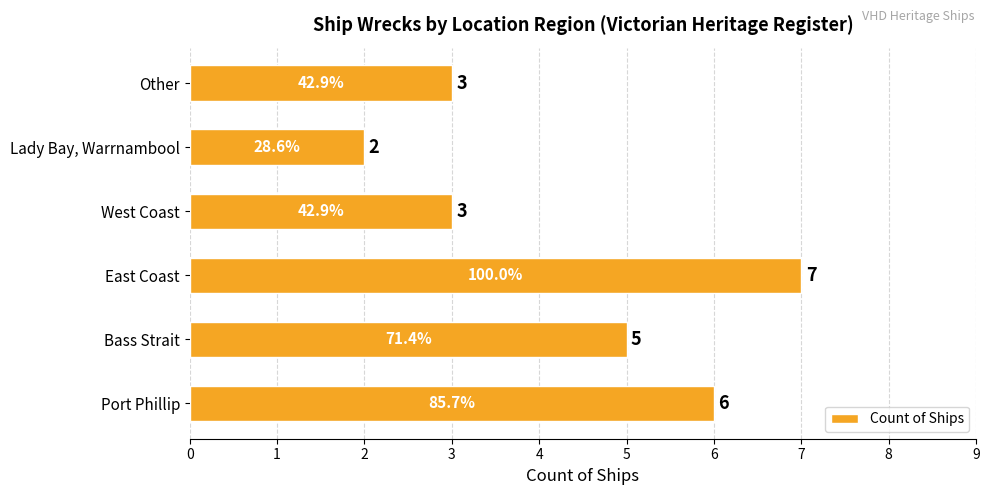

What is the sum of all values?

26